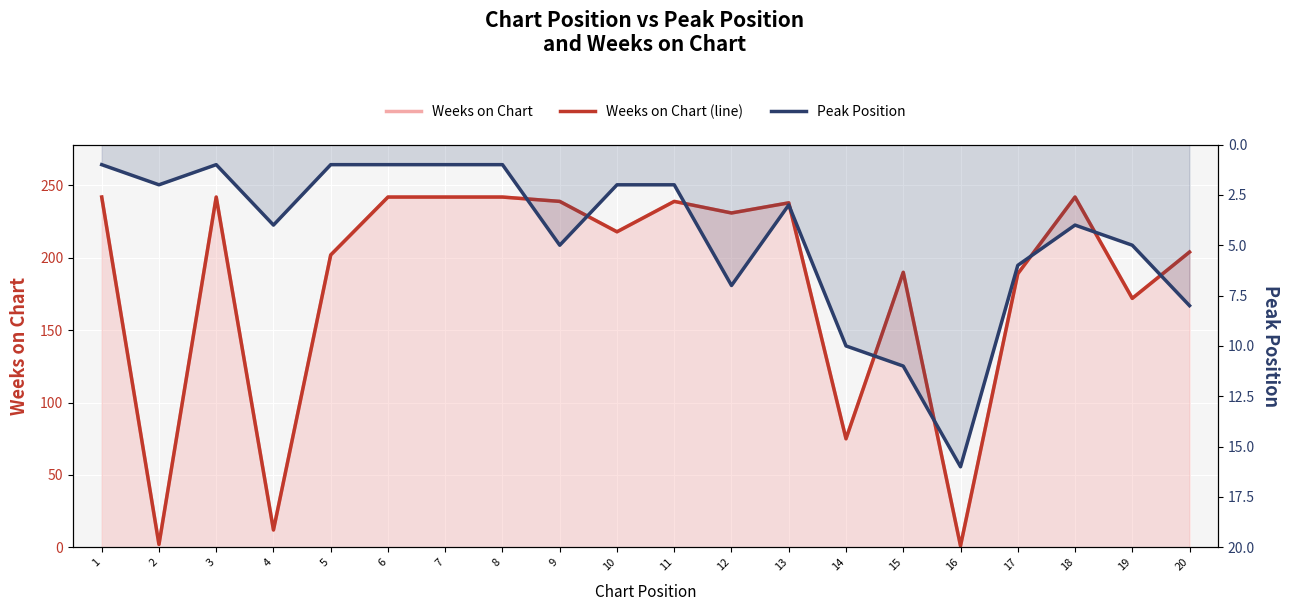

What is the minimum value shown in the chart?

1